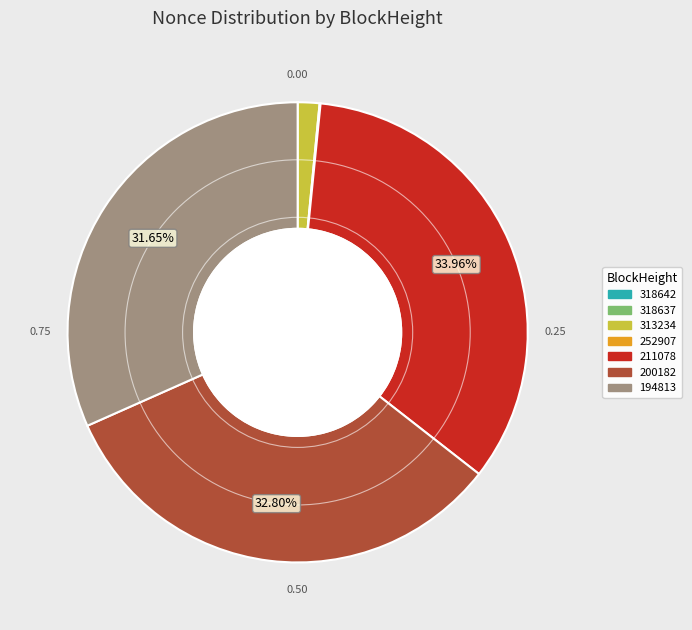

True or false: 194813 accounts for 23% of the total.

False